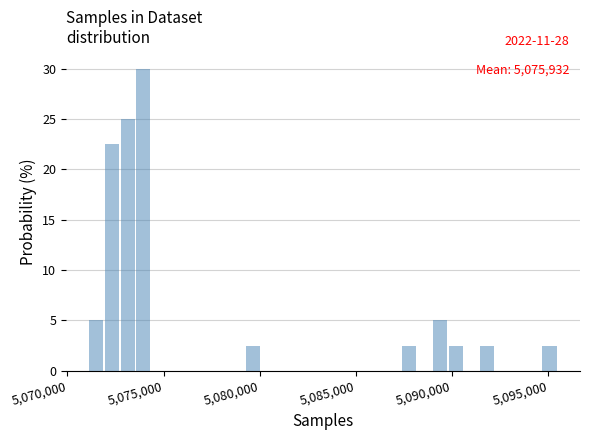

Read against the x-axis, roughly where is the centre of the tallest bar?

5074000